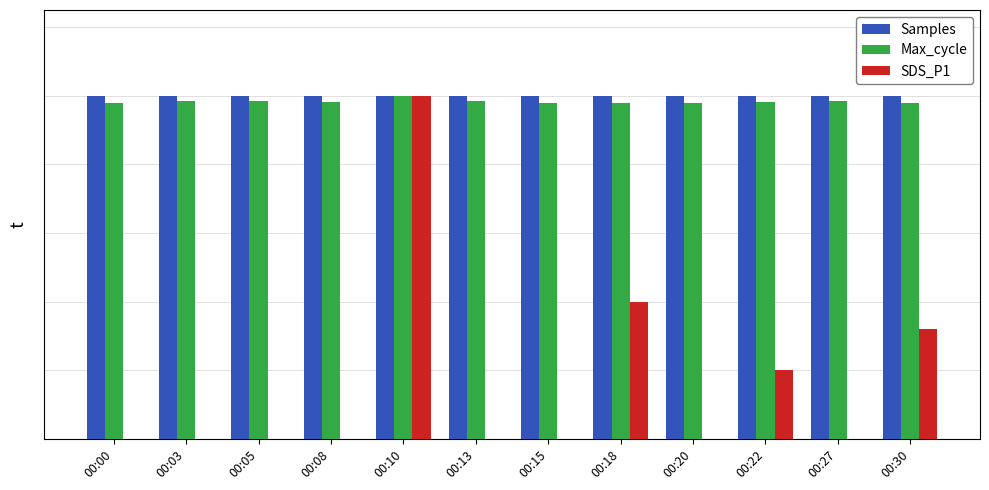

Reading left to right, transcribe all the data shown in this chart.

Samples: 1.0	1.0	1.0	1.0	1.0	1.0	1.0	1.0	1.0	1.0	1.0	1.0
Max_cycle: 1.0	1.0	1.0	1.0	1.0	1.0	1.0	1.0	1.0	1.0	1.0	1.0
SDS_P1: 0.0	0.0	0.0	0.0	1.0	0.0	0.0	0.4	0.0	0.2	0.0	0.3